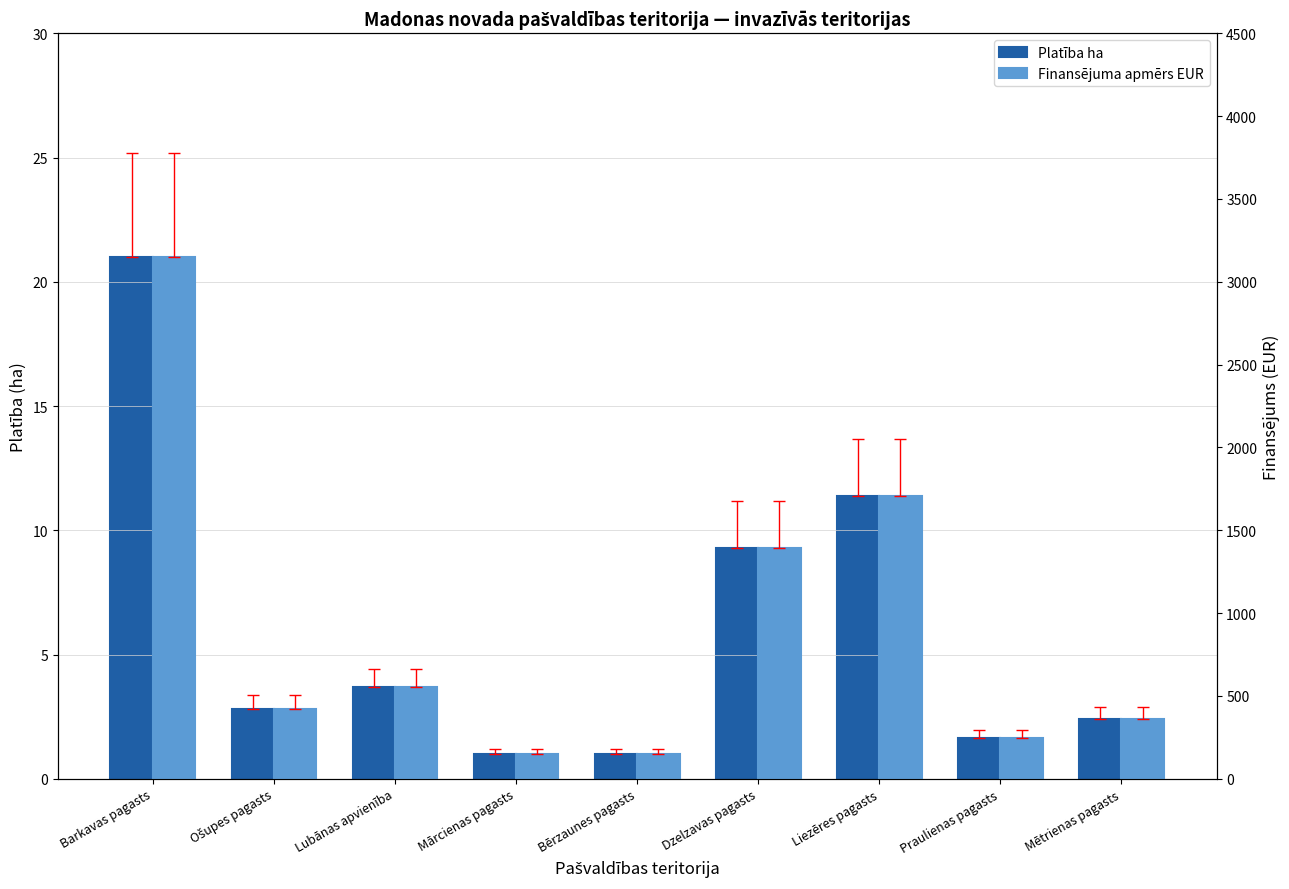

What value does the Platība ha series have at Bērzaunes pagasts?

1.0